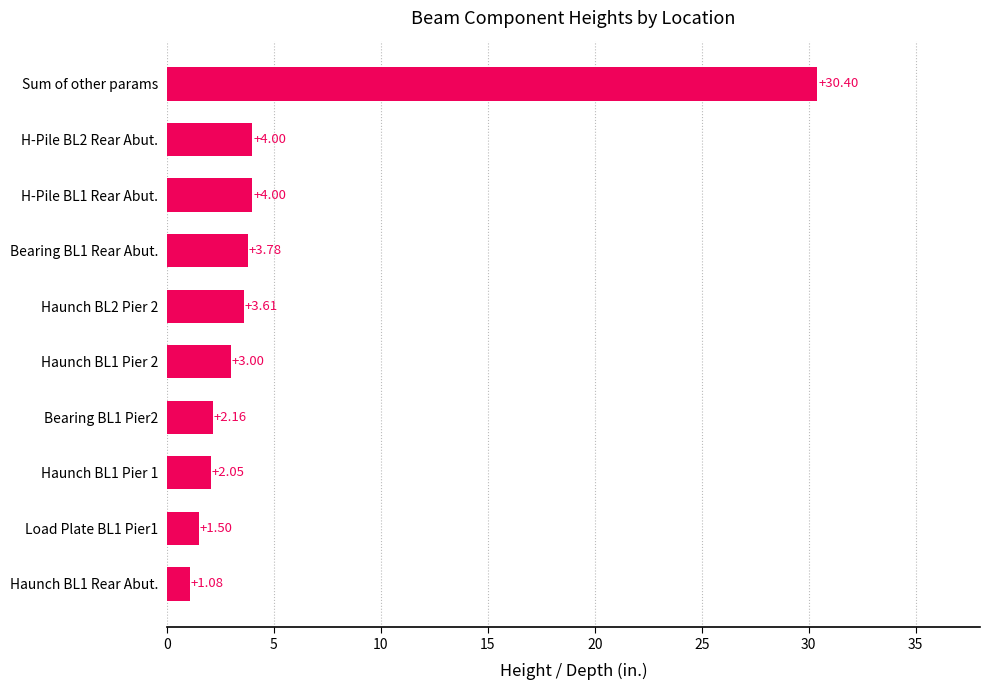

What is the average value?

5.6